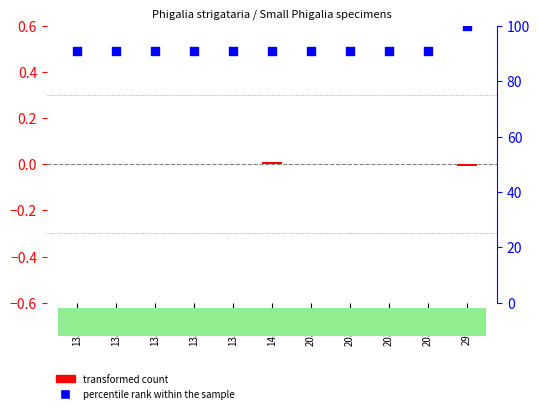

Which series has the largest total across all categories?

percentile rank within the sample